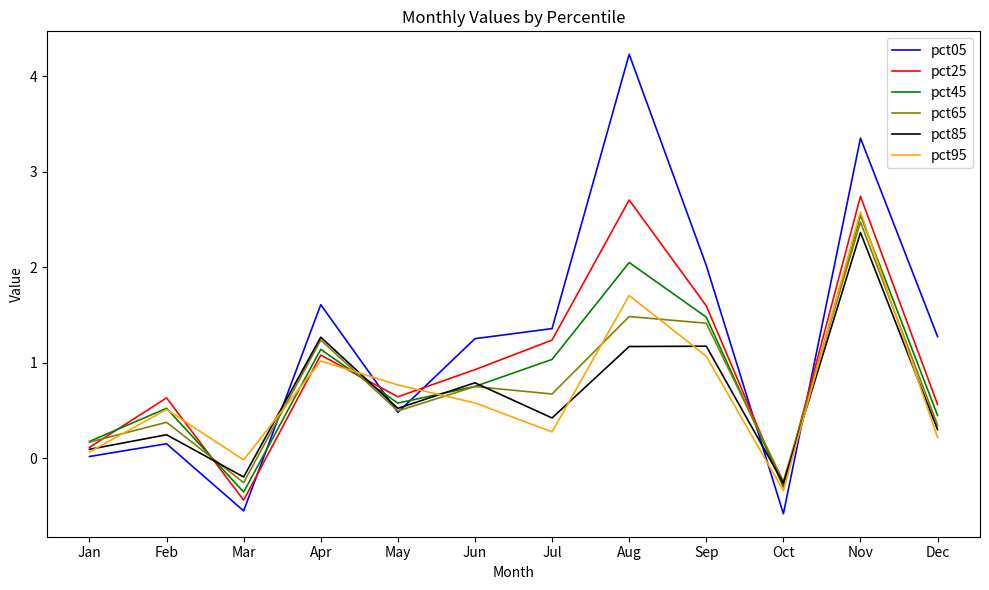

How many series are shown in this chart?

6